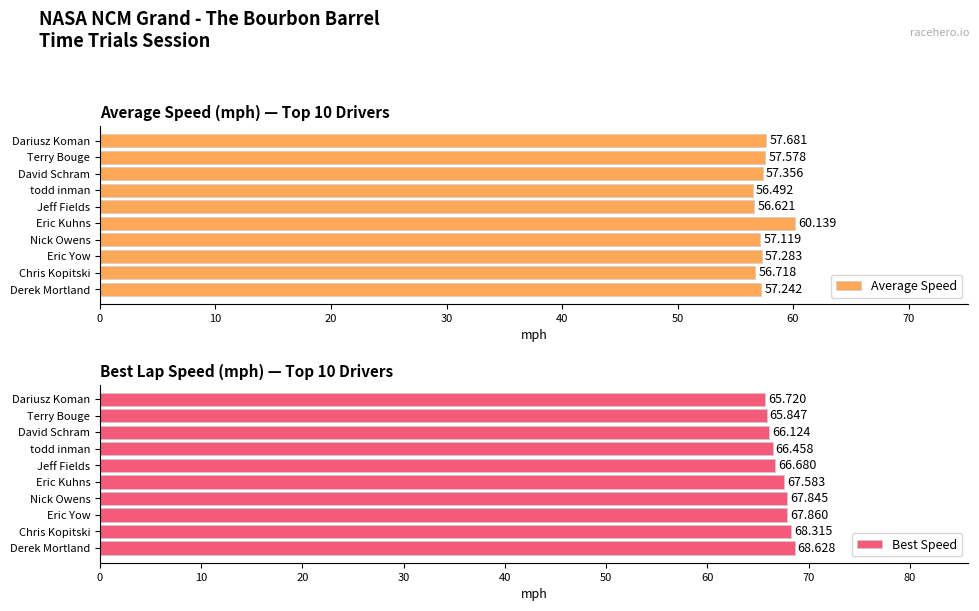

List the labels in order of Average Speed value, largest first.

Eric Kuhns, Dariusz Koman, Terry Bouge, David Schram, Eric Yow, Derek Mortland, Nick Owens, Chris Kopitski, Jeff Fields, todd inman